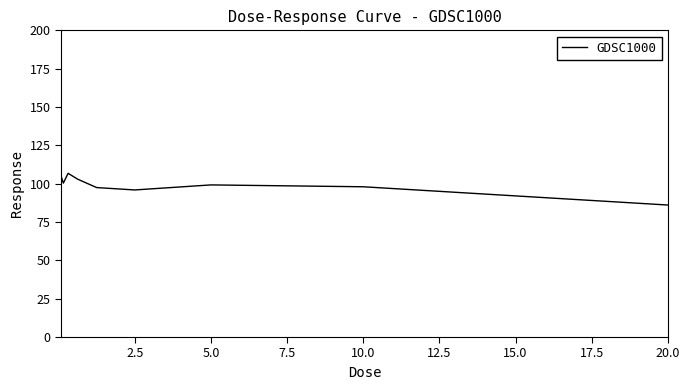

What is the maximum value shown in the chart?

106.8